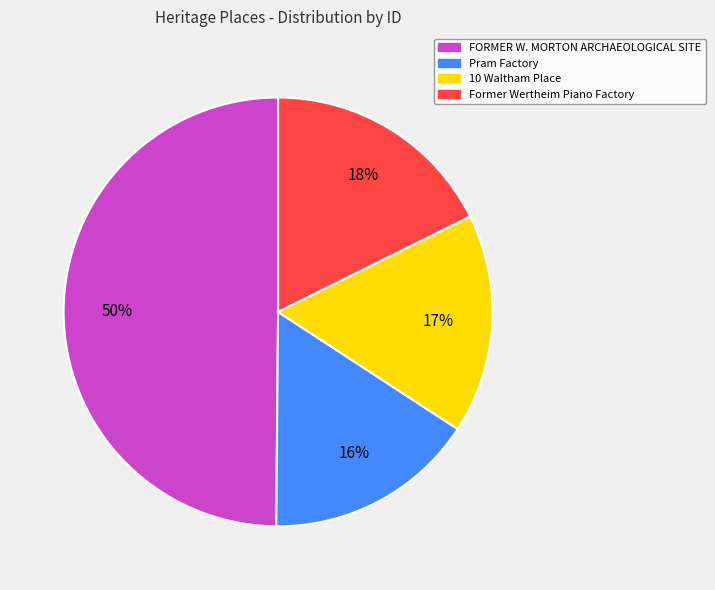

Which slice is the largest?

FORMER W. MORTON ARCHAEOLOGICAL SITE